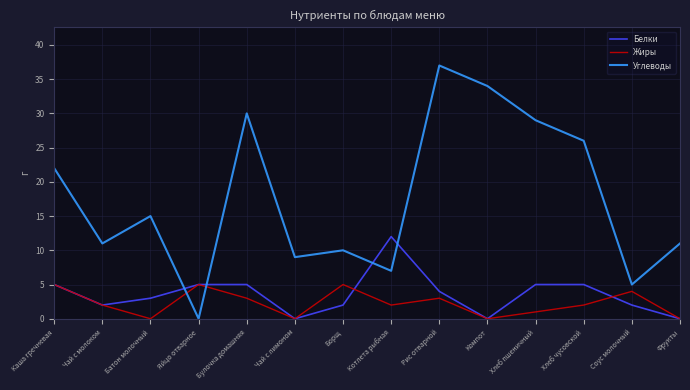

What is the difference between the highest and lowest values at Компот?

34